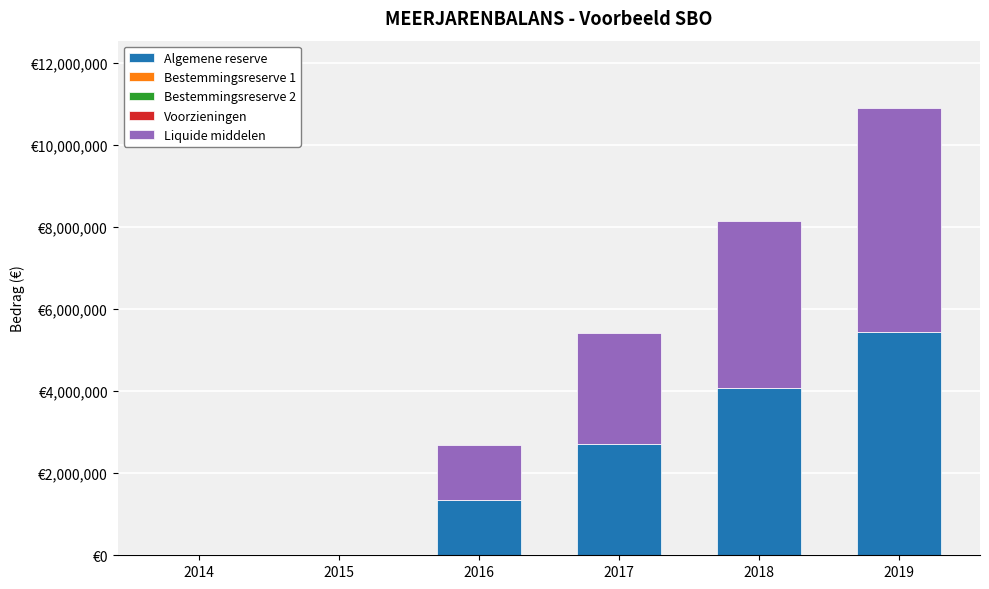

Are the bars grouped side by side (vs. stacked)?

No